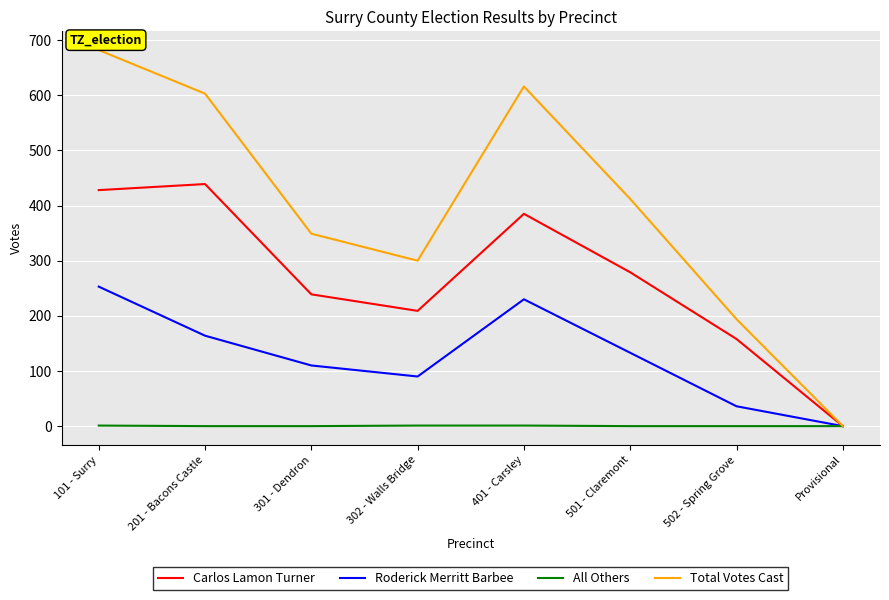

How many lines are shown in the chart?

4